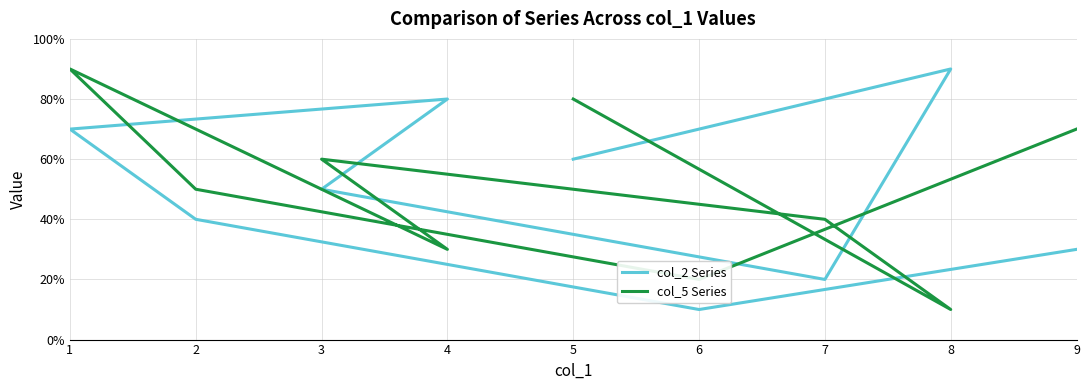

Where does the col_5 Series series first go above 5?

5